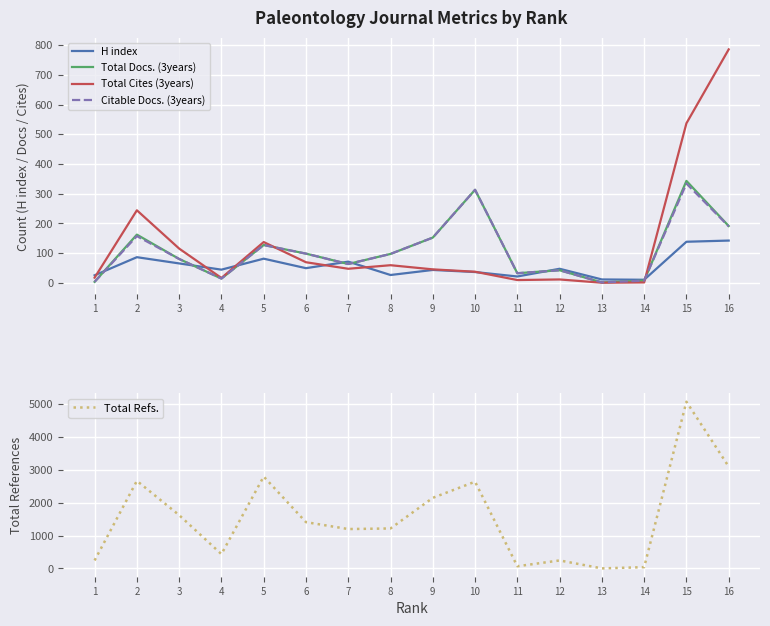

At how many categories does at least one series exceed 2543?

5